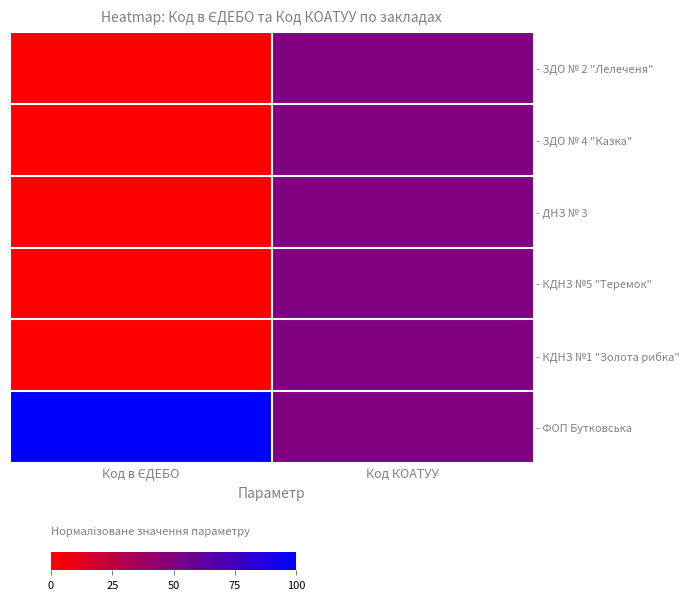

Reading left to right, extract all data points from this chart.

- ЗДО № 2 "Лелеченя": Код в ЄДЕБО=0.0	Код КОАТУУ=0.5
- ЗДО № 4 "Казка": Код в ЄДЕБО=0.0	Код КОАТУУ=0.5
- ДНЗ № 3: Код в ЄДЕБО=0.0	Код КОАТУУ=0.5
- КДНЗ №5 "Теремок": Код в ЄДЕБО=0.0	Код КОАТУУ=0.5
- КДНЗ №1 "Золота рибка": Код в ЄДЕБО=0.0	Код КОАТУУ=0.5
- ФОП Бутковська: Код в ЄДЕБО=1.0	Код КОАТУУ=0.5